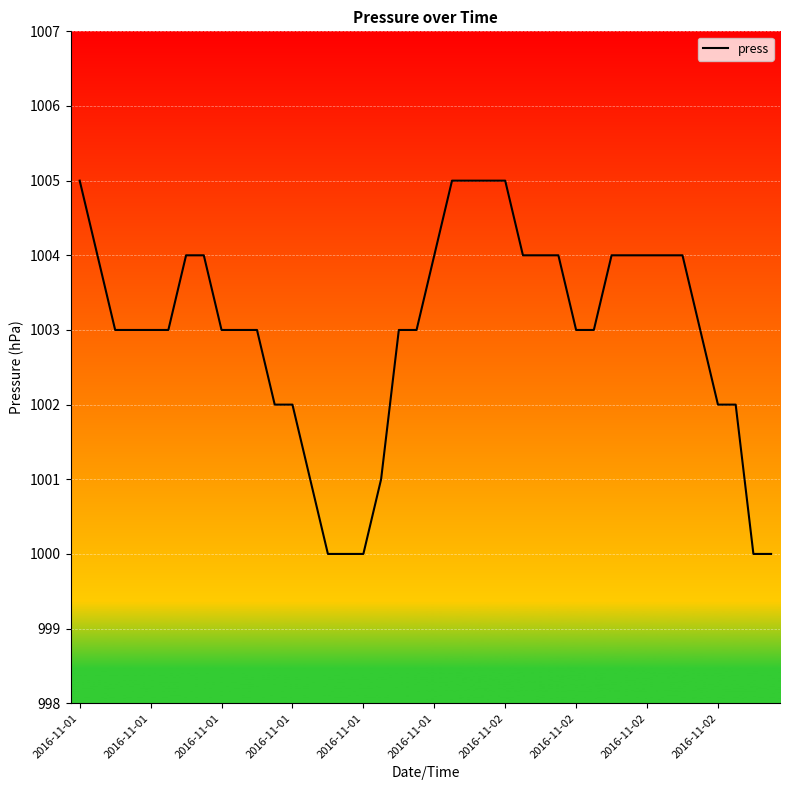

What is the smallest value displayed?

1000